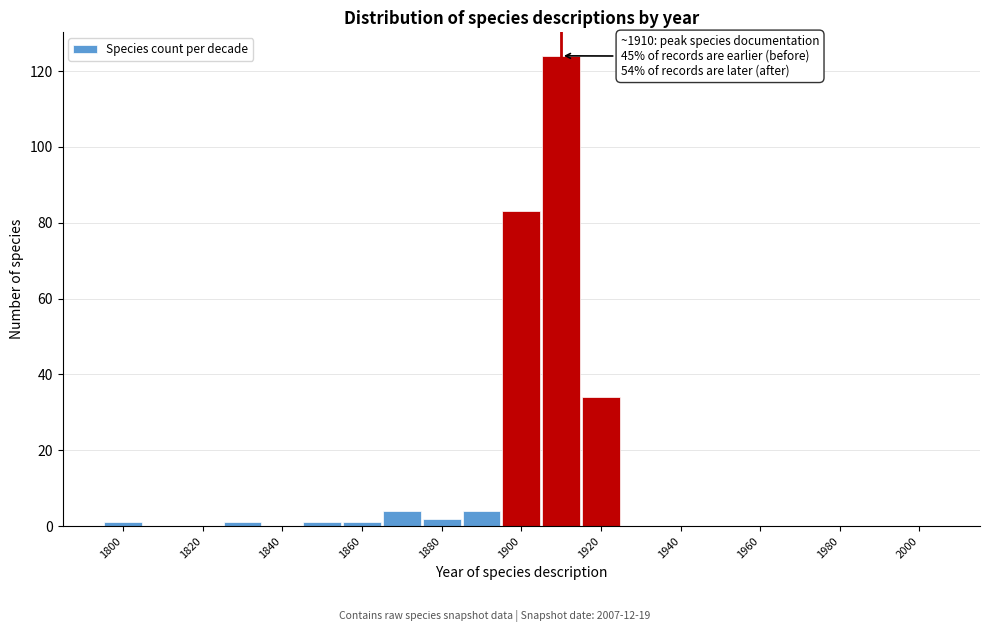

Over which range of the x-axis is the bar tallest?

1905 to 1915